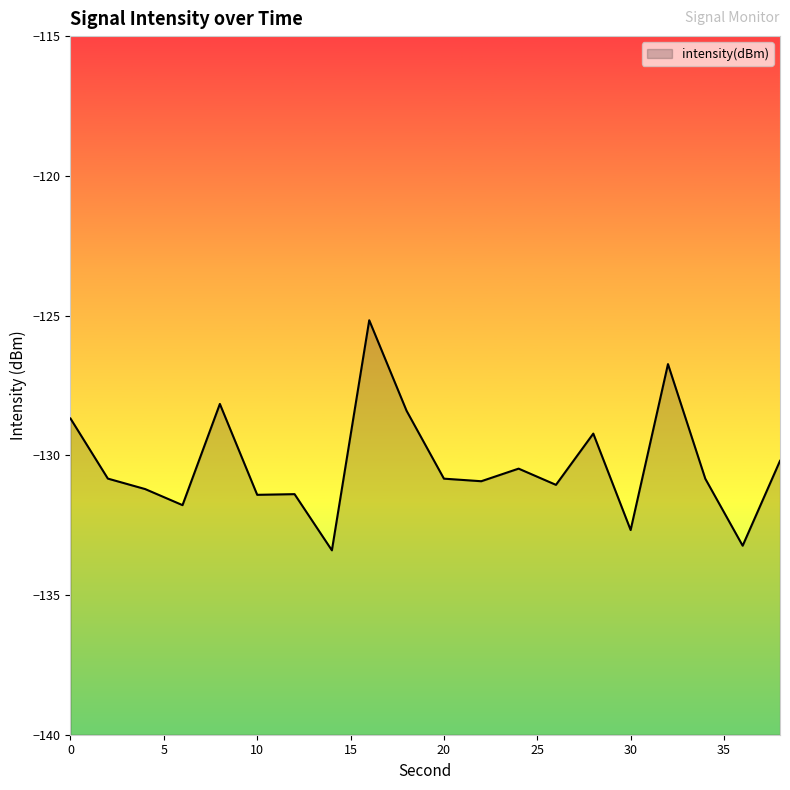

What is the sum of the values at 10 and 4?

-262.6